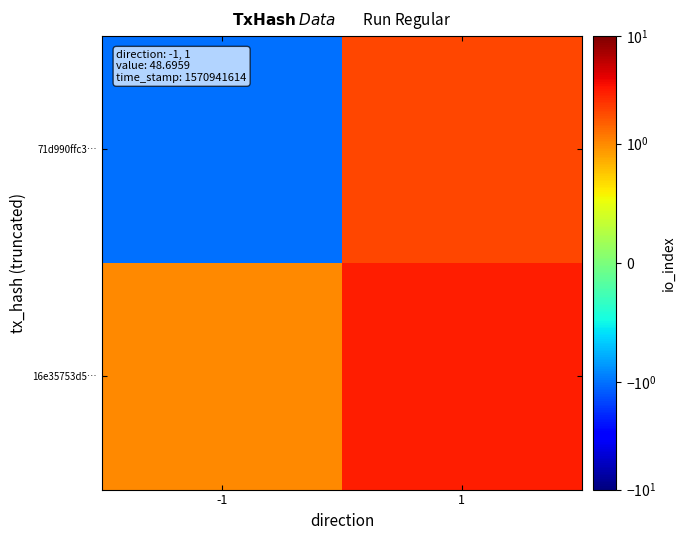

Reading left to right, list all the values displayed in this chart.

71d990ffc3…: -1=-1	1=2
16e35753d5…: -1=1	1=3